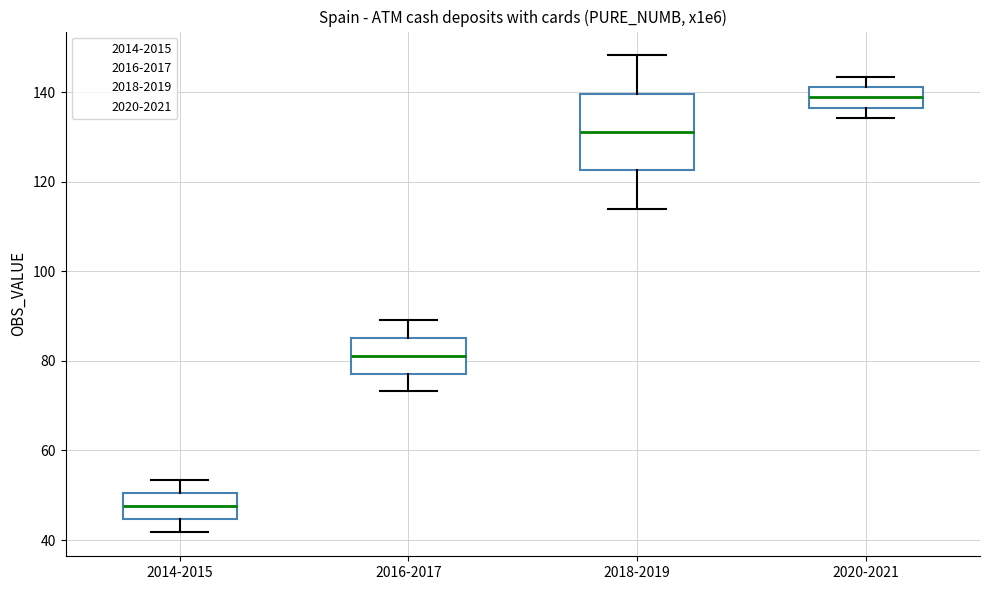

Where does the median line of the box for 2016-2017 sit on the y-axis? The values are not printed on the chart, so give them approximately, as read against the axis.

82